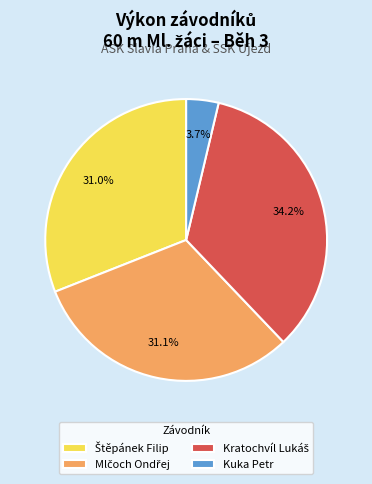

How many segments does this pie chart have?

4